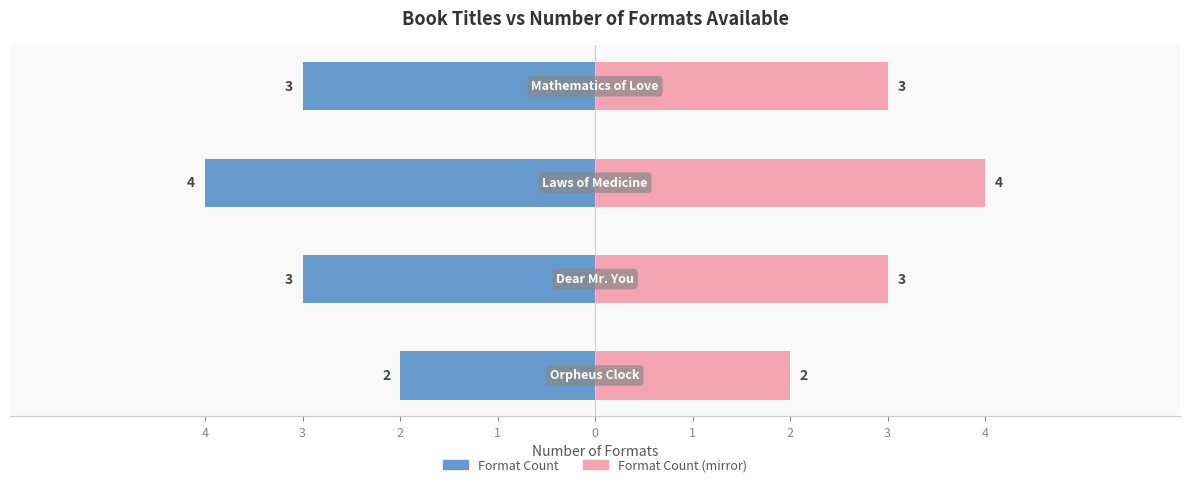

At how many categories does at least one series exceed -1?

4